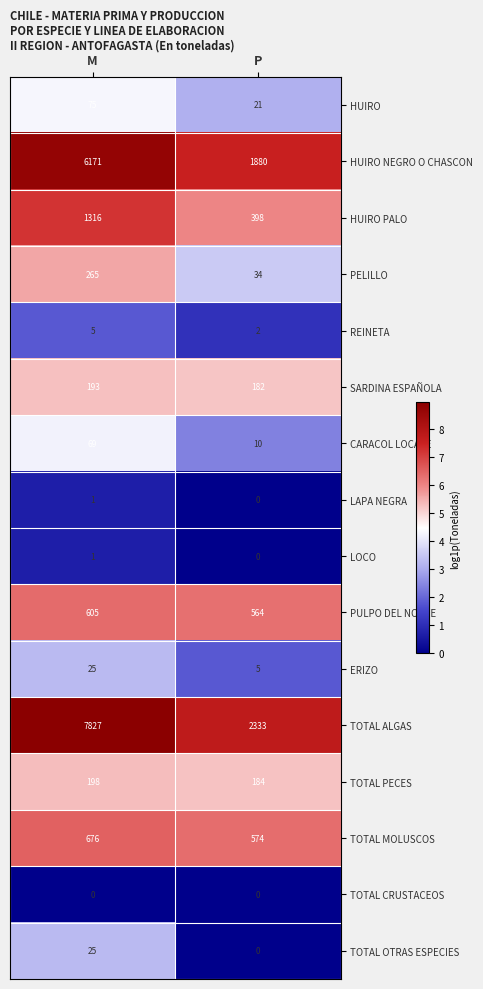

Which category has the highest value across all series?

M